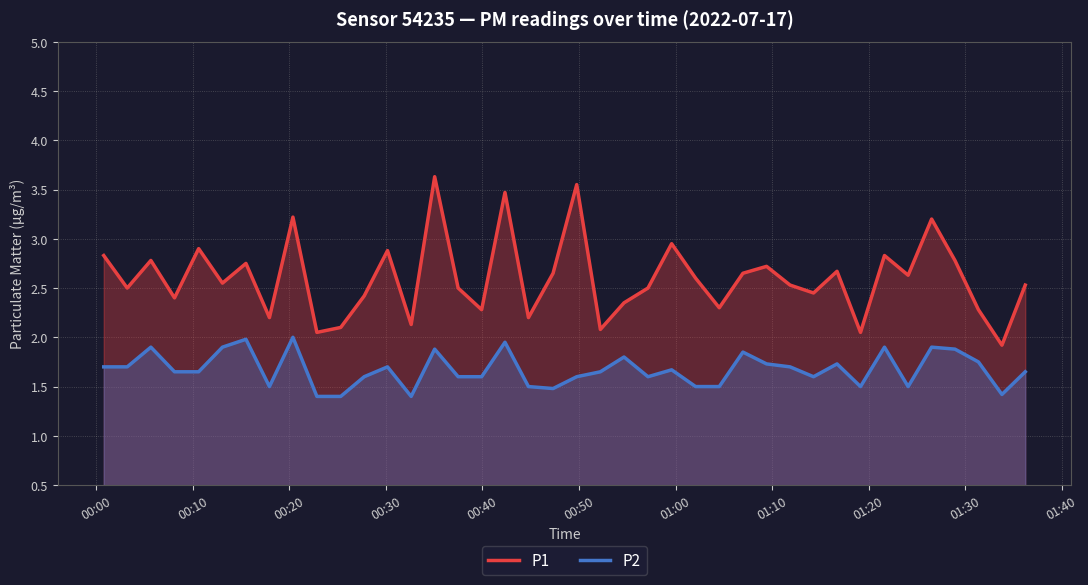

What is the difference between the maximum and minimum values in the P1 series?

1.7